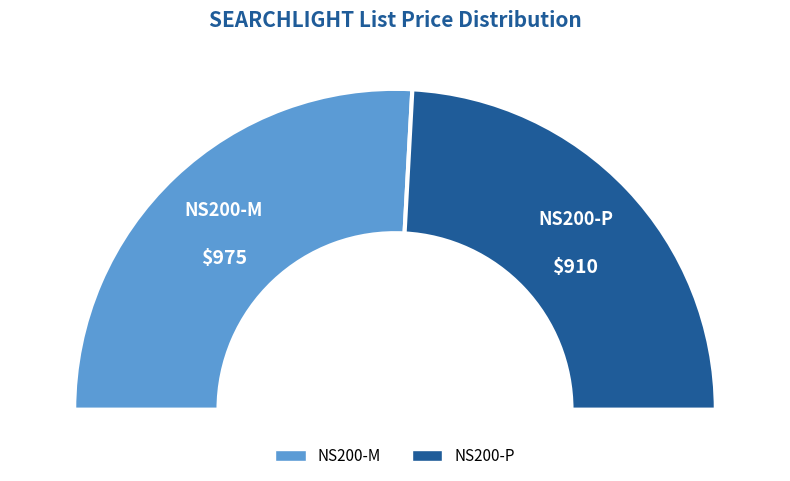

Count the number of slices in the pie.

2